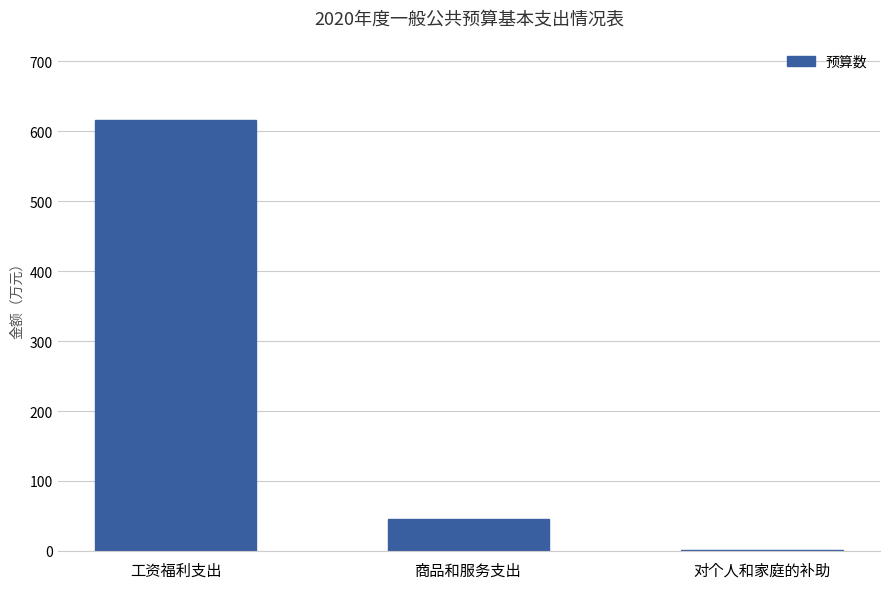

Does the chart contain stacked bars?

No